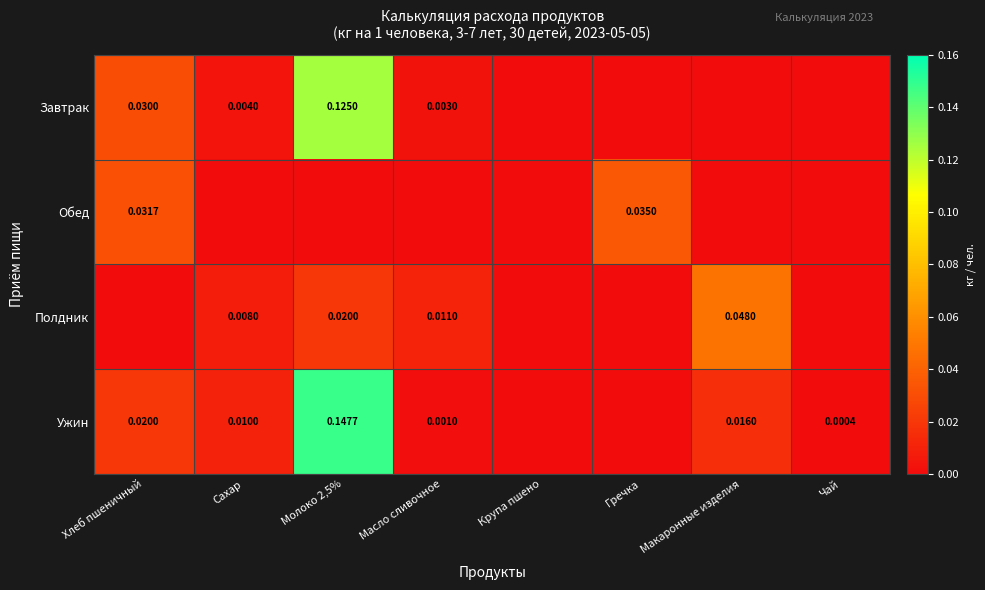

Is the value of Обед at Хлеб пшеничный greater than the value of Завтрак at Сахар?

Yes